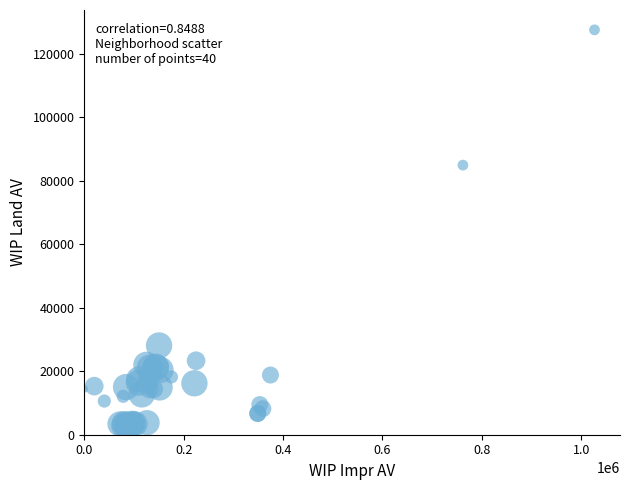

What Y value in the scatter plot is closest to 65000?

84900